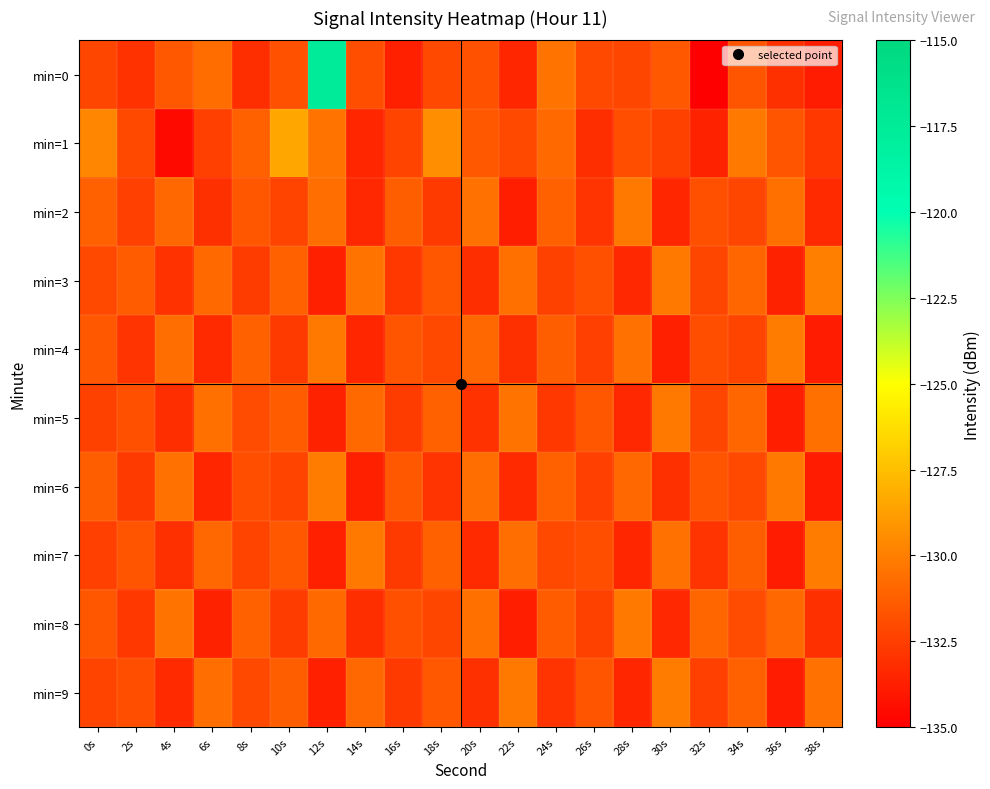

Reading left to right, list all the values displayed in this chart.

min=0: 0s=-132.3	2s=-133.0	4s=-131.5	6s=-130.8	8s=-133.2	10s=-131.7	12s=-117.5	14s=-131.9	16s=-133.7	18s=-132.2	20s=-131.8	22s=-133.4	24s=-130.4	26s=-132.1	28s=-132.2	30s=-131.5	32s=-135.0	34s=-131.7	36s=-133.1	38s=-133.8
min=1: 0s=-129.7	2s=-132.1	4s=-134.6	6s=-132.4	8s=-131.2	10s=-128.4	12s=-130.4	14s=-133.5	16s=-132.3	18s=-129.4	20s=-131.5	22s=-132.1	24s=-130.8	26s=-133.2	28s=-131.9	30s=-132.4	32s=-133.6	34s=-130.2	36s=-131.7	38s=-132.8
min=2: 0s=-131.2	2s=-132.5	4s=-130.9	6s=-133.1	8s=-131.6	10s=-132.3	12s=-130.7	14s=-133.4	16s=-131.3	18s=-132.7	20s=-130.5	22s=-133.8	24s=-131.1	26s=-132.9	28s=-130.3	30s=-133.5	32s=-131.8	34s=-132.2	36s=-130.6	38s=-133.3
min=3: 0s=-132.1	2s=-131.4	4s=-133.0	6s=-130.8	8s=-132.6	10s=-131.2	12s=-133.7	14s=-130.4	16s=-132.8	18s=-131.6	20s=-133.2	22s=-130.6	24s=-132.4	26s=-131.8	28s=-133.4	30s=-130.2	32s=-132.2	34s=-131.0	36s=-133.6	38s=-130.0
min=4: 0s=-131.5	2s=-132.9	4s=-130.7	6s=-133.3	8s=-131.1	10s=-132.7	12s=-130.3	14s=-133.5	16s=-131.7	18s=-132.1	20s=-130.9	22s=-133.1	24s=-131.3	26s=-132.5	28s=-130.5	30s=-133.7	32s=-131.9	34s=-132.3	36s=-130.1	38s=-133.9
min=5: 0s=-132.4	2s=-131.8	4s=-133.2	6s=-130.6	8s=-132.0	10s=-131.4	12s=-133.6	14s=-130.8	16s=-132.6	18s=-131.2	20s=-133.0	22s=-130.4	24s=-132.8	26s=-131.6	28s=-133.4	30s=-130.2	32s=-132.2	34s=-131.0	36s=-133.8	38s=-130.6
min=6: 0s=-131.3	2s=-132.7	4s=-130.5	6s=-133.5	8s=-131.9	10s=-132.3	12s=-130.1	14s=-133.7	16s=-131.5	18s=-132.9	20s=-130.7	22s=-133.3	24s=-131.1	26s=-132.5	28s=-130.9	30s=-133.1	32s=-131.7	34s=-132.1	36s=-130.3	38s=-133.9
min=7: 0s=-132.5	2s=-131.7	4s=-133.1	6s=-130.9	8s=-132.3	10s=-131.5	12s=-133.7	14s=-130.3	16s=-132.7	18s=-131.1	20s=-133.3	22s=-130.7	24s=-132.1	26s=-131.9	28s=-133.5	30s=-130.5	32s=-132.9	34s=-131.3	36s=-133.9	38s=-130.1
min=8: 0s=-131.6	2s=-132.8	4s=-130.4	6s=-133.6	8s=-131.2	10s=-132.6	12s=-130.8	14s=-133.2	16s=-131.8	18s=-132.2	20s=-130.6	22s=-133.8	24s=-131.4	26s=-132.4	28s=-130.2	30s=-133.4	32s=-131.0	34s=-132.0	36s=-130.9	38s=-133.1
min=9: 0s=-132.3	2s=-131.9	4s=-133.3	6s=-130.7	8s=-132.1	10s=-131.3	12s=-133.7	14s=-130.9	16s=-132.7	18s=-131.5	20s=-133.1	22s=-130.3	24s=-132.9	26s=-131.7	28s=-133.5	30s=-130.1	32s=-132.5	34s=-131.1	36s=-133.9	38s=-130.5